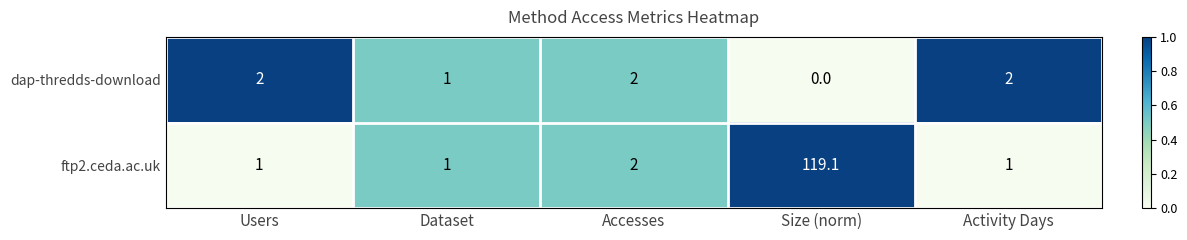

Where is dap-thredds-download nearest to the value 1?

Dataset